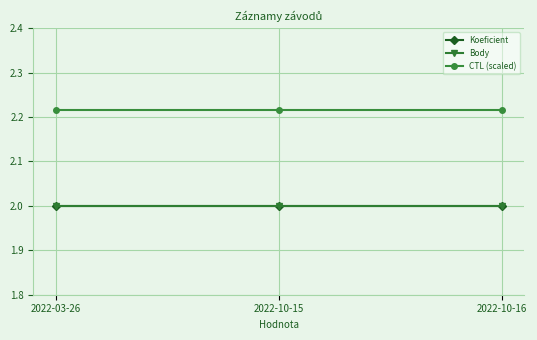

Is the value of Koeficient at 2022-10-15 greater than the value of CTL (scaled) at 2022-10-15?

No